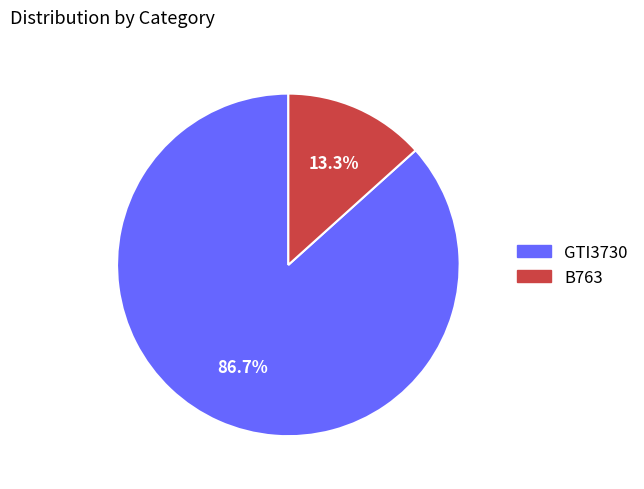

What is the total percentage of GTI3730 and B763?

100.0%